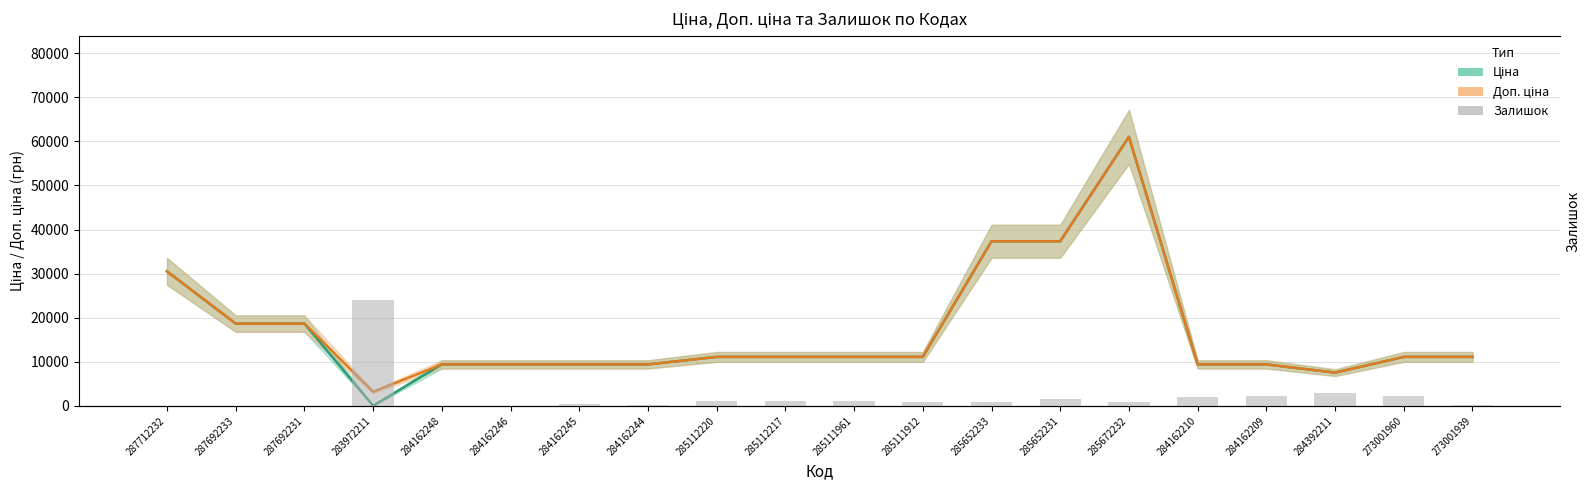

How many data points does each series have?

20